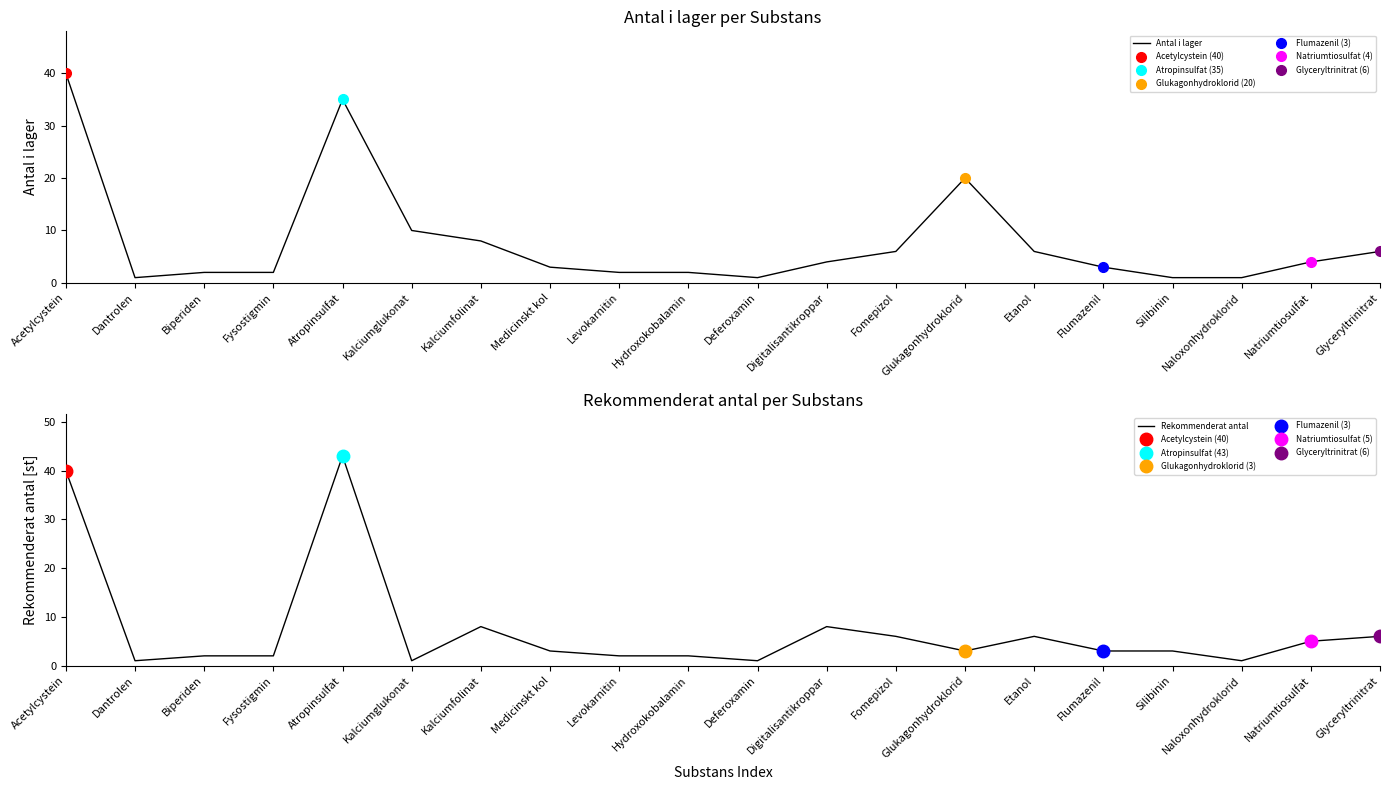

How many intersections are there between Rekommenderat antal and Antal i lager?

1